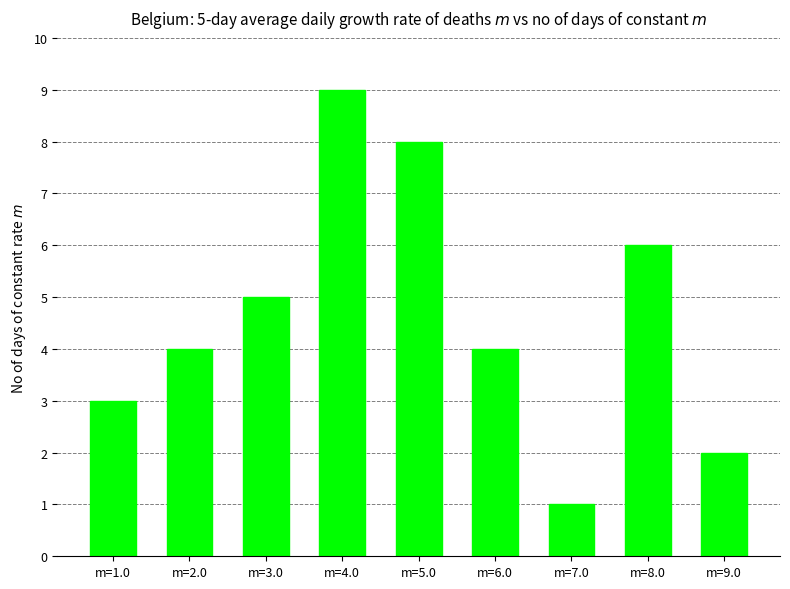

Reading left to right, what are all the values shown in this chart?

m=1.0=3	m=2.0=4	m=3.0=5	m=4.0=9	m=5.0=8	m=6.0=4	m=7.0=1	m=8.0=6	m=9.0=2